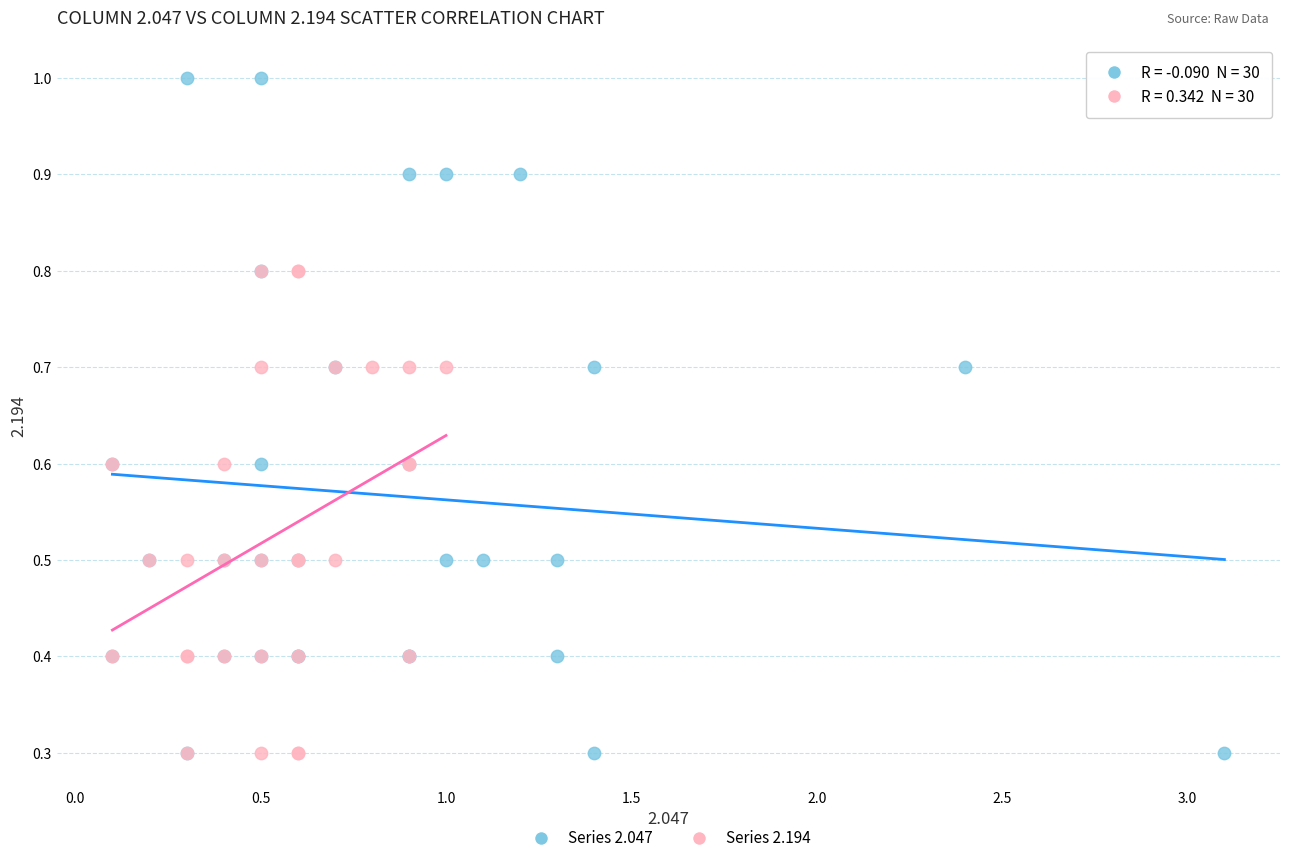

Which series reaches the maximum Y coordinate?

Series 2.047